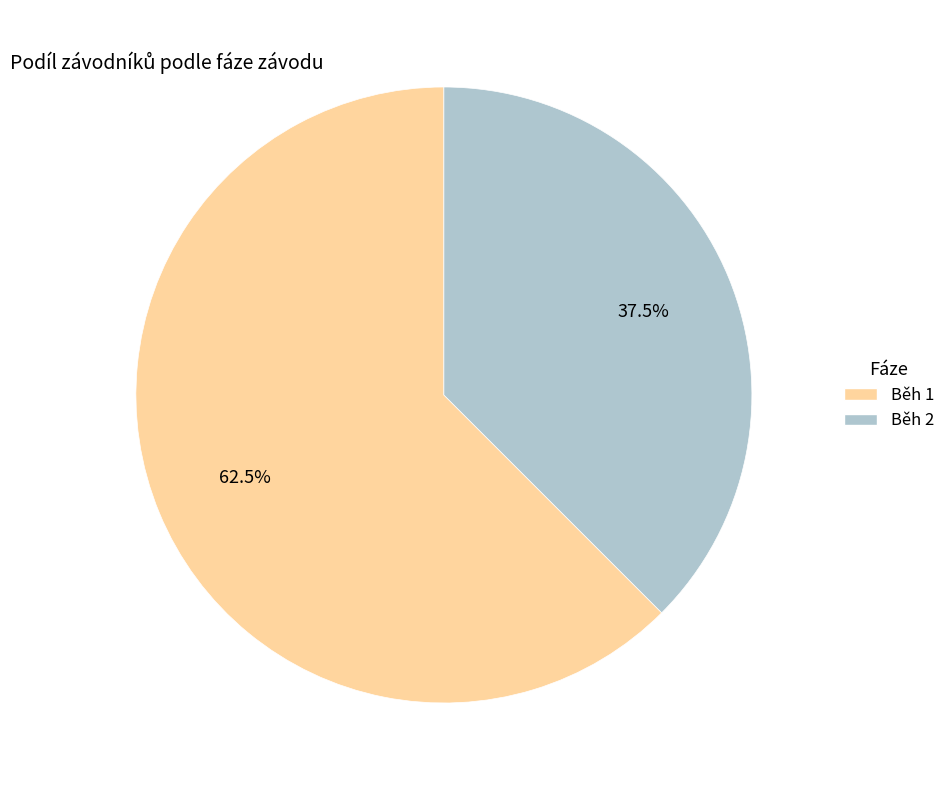

To the nearest percent, what is the difference between the Běh 2 and Běh 1 slice percentages?

25%